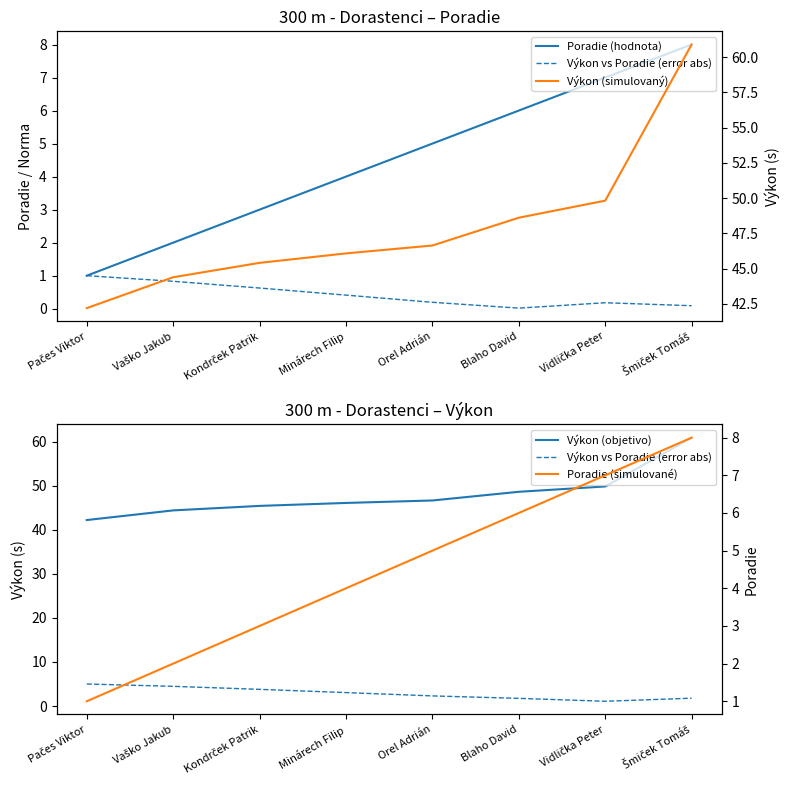

How many categories are shown in the chart?

8